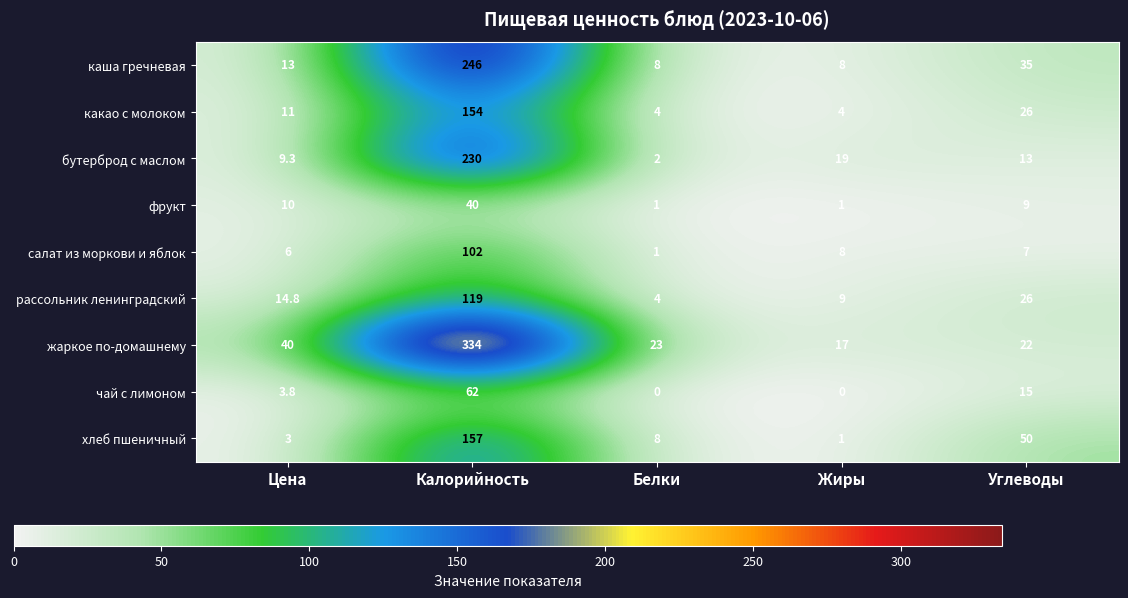

True or false: чай с лимоном has a value of 90.4 at Калорийность.

False